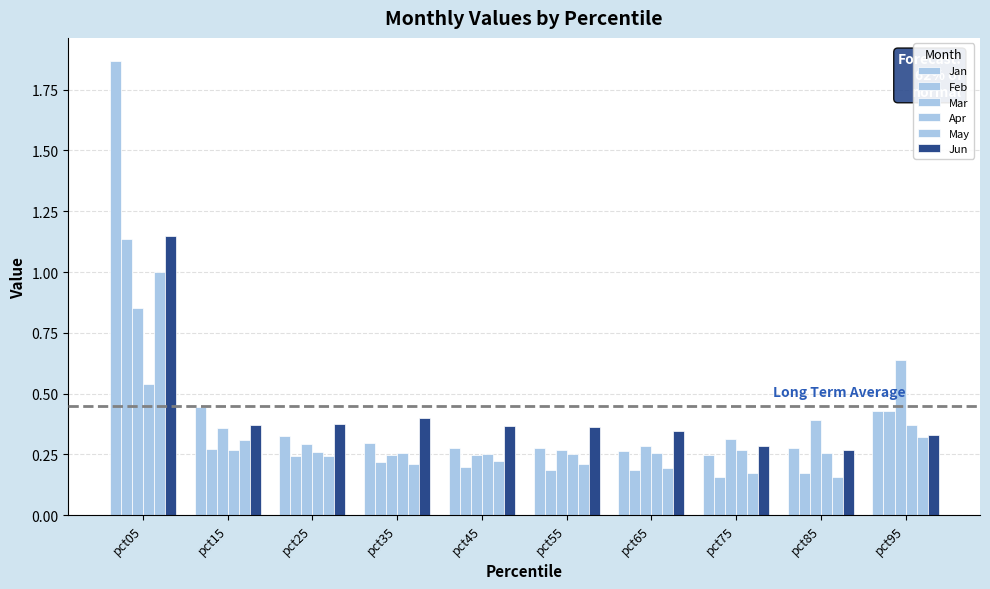

Reading left to right, transcribe all the data shown in this chart.

Jan: pct05=1.9	pct15=0.4	pct25=0.3	pct35=0.3	pct45=0.3	pct55=0.3	pct65=0.3	pct75=0.2	pct85=0.3	pct95=0.4
Feb: pct05=1.1	pct15=0.3	pct25=0.2	pct35=0.2	pct45=0.2	pct55=0.2	pct65=0.2	pct75=0.2	pct85=0.2	pct95=0.4
Mar: pct05=0.9	pct15=0.4	pct25=0.3	pct35=0.2	pct45=0.2	pct55=0.3	pct65=0.3	pct75=0.3	pct85=0.4	pct95=0.6
Apr: pct05=0.5	pct15=0.3	pct25=0.3	pct35=0.3	pct45=0.3	pct55=0.3	pct65=0.3	pct75=0.3	pct85=0.3	pct95=0.4
May: pct05=1.0	pct15=0.3	pct25=0.2	pct35=0.2	pct45=0.2	pct55=0.2	pct65=0.2	pct75=0.2	pct85=0.2	pct95=0.3
Jun: pct05=1.1	pct15=0.4	pct25=0.4	pct35=0.4	pct45=0.4	pct55=0.4	pct65=0.3	pct75=0.3	pct85=0.3	pct95=0.3